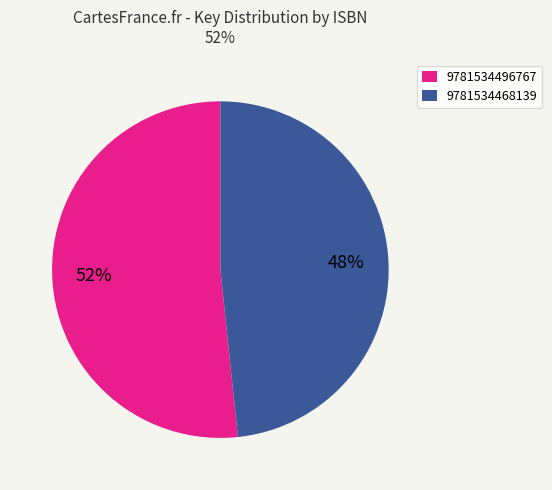

Which category has the biggest portion of the pie?

9781534496767